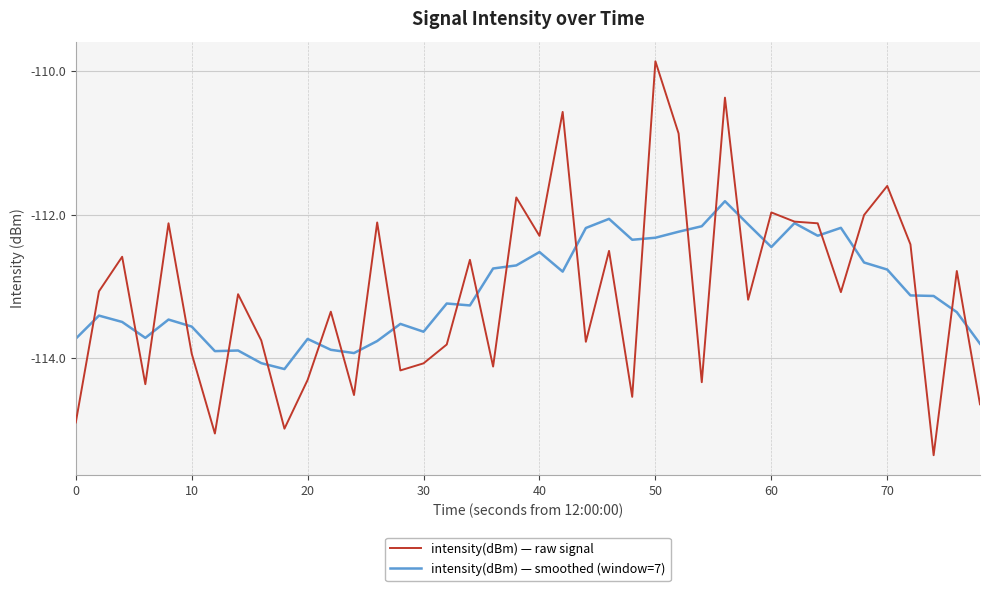

Which series ends up on top after the final intersection of intensity(dBm) — smoothed (window=7) and intensity(dBm) — raw signal?

intensity(dBm) — smoothed (window=7)